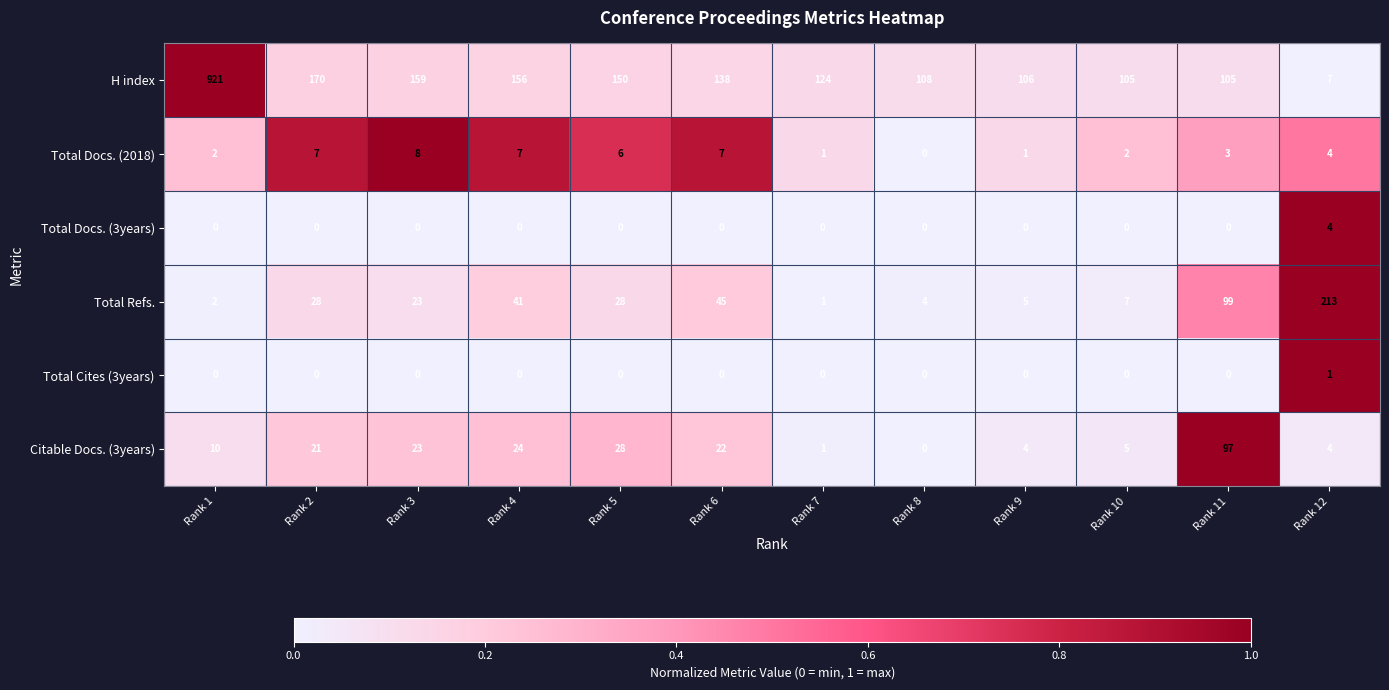

Which series changed the most between Rank 3 and Rank 8?

H index